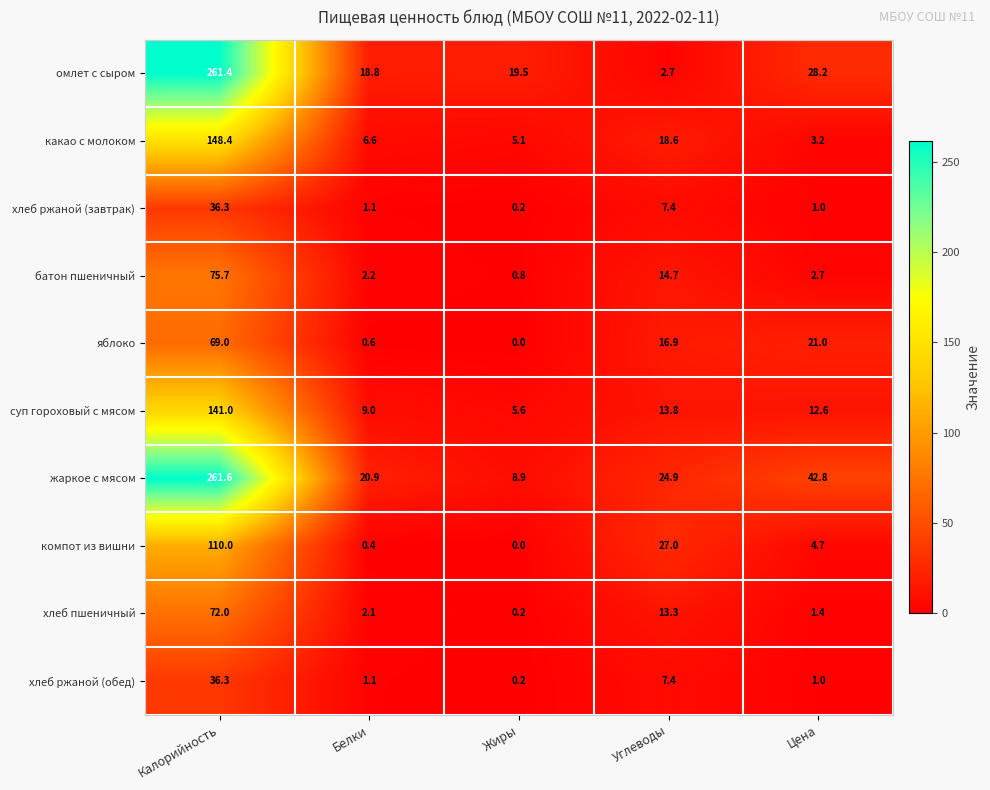

How many values in компот из вишни are above zero?

4